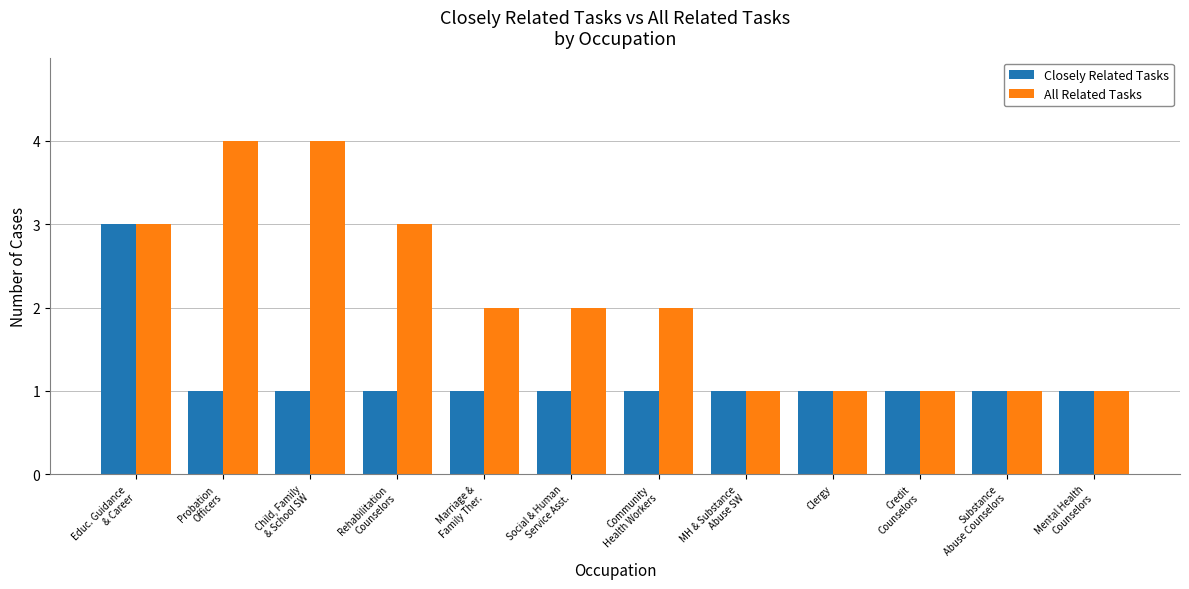

What is the label of the 5th bar from the right?

MH & Substance
Abuse SW